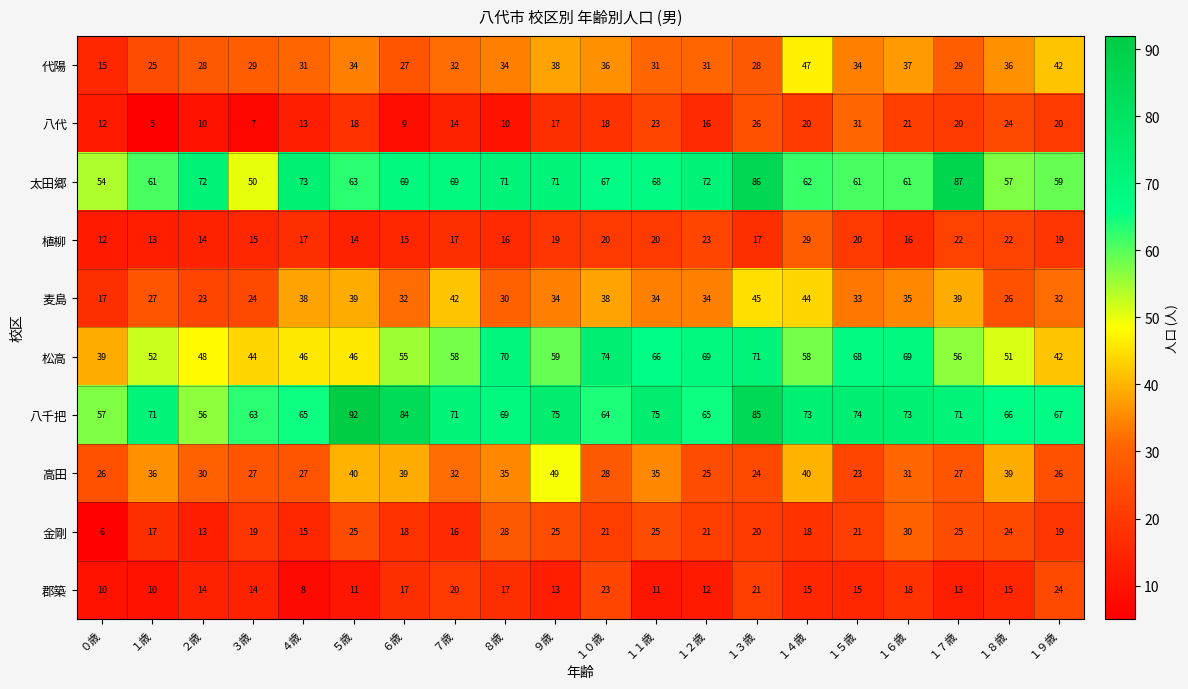

At which category is the sum across all series the highest?

１３歳